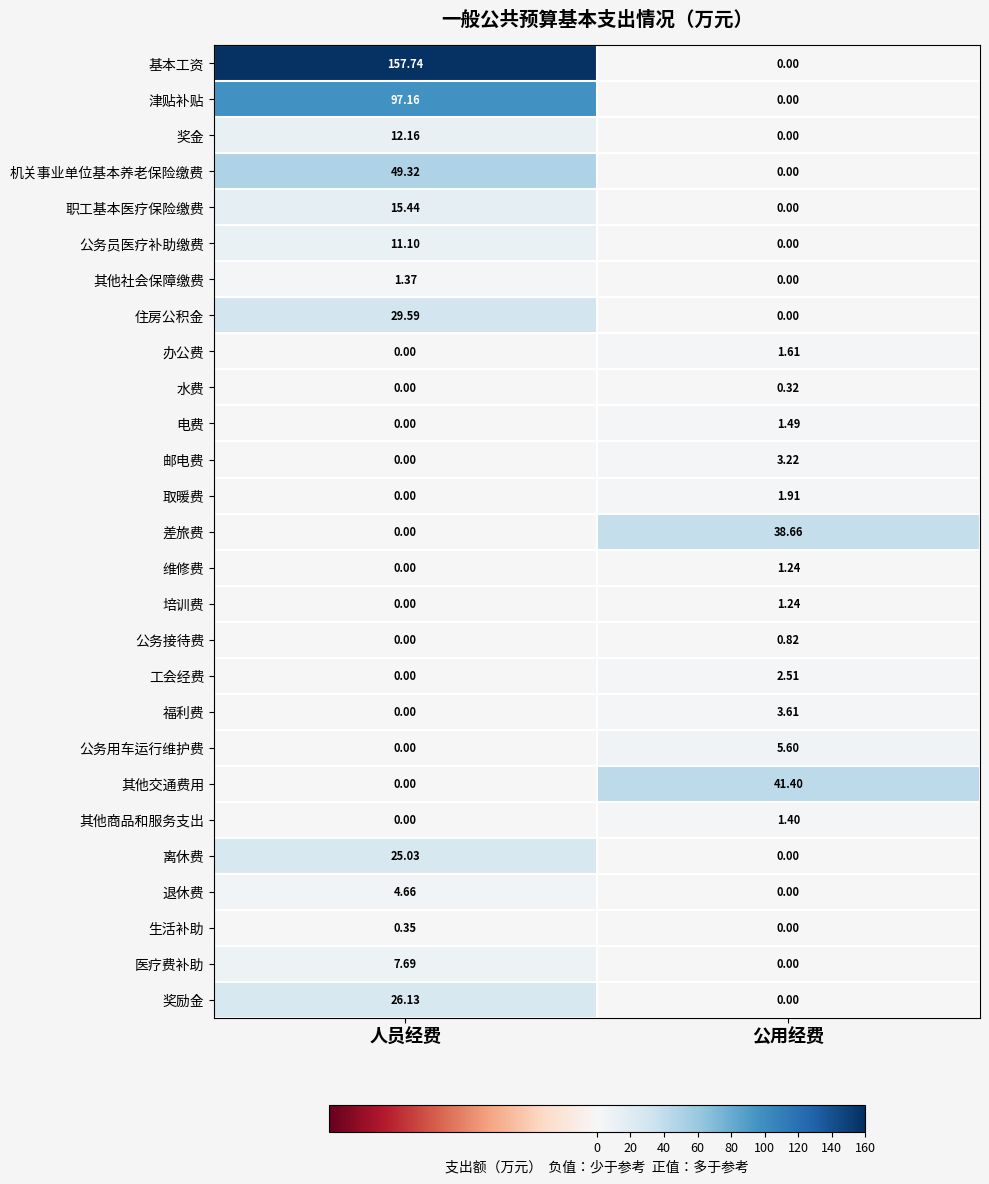

Between 人员经费 and 公用经费, which series saw the biggest shift?

基本工资